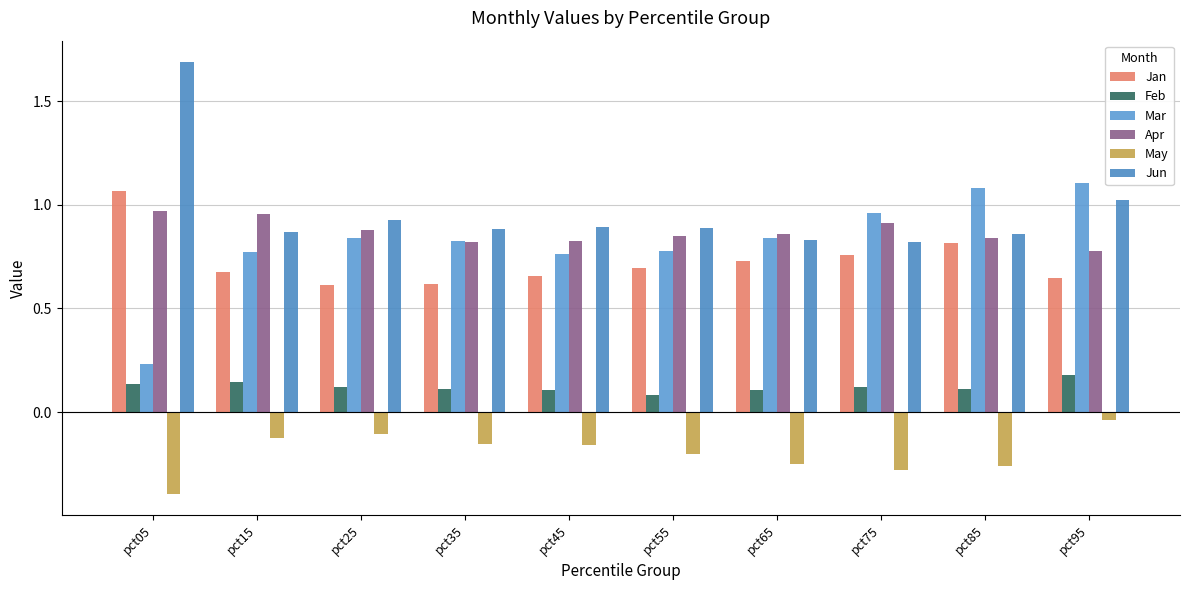

What is the maximum value shown in the chart?

1.7